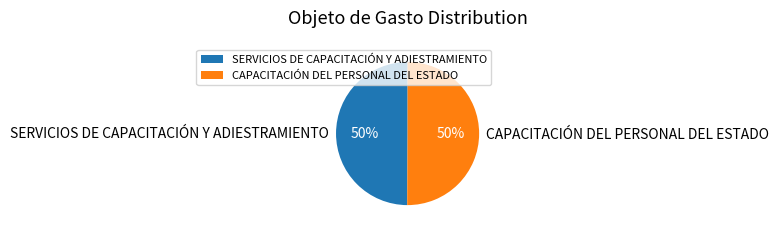

To the nearest percent, what percentage of the pie is CAPACITACIÓN DEL PERSONAL DEL ESTADO?

50%